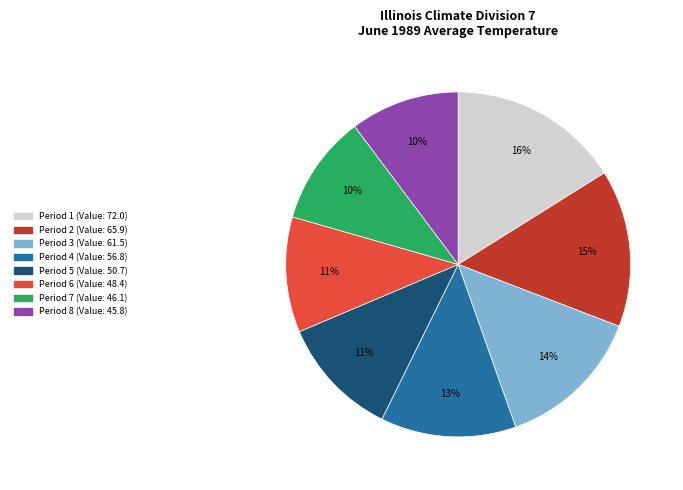

Between Period 5 (Value: 50.7) and Period 1 (Value: 72.0), which is larger?

Period 1 (Value: 72.0)